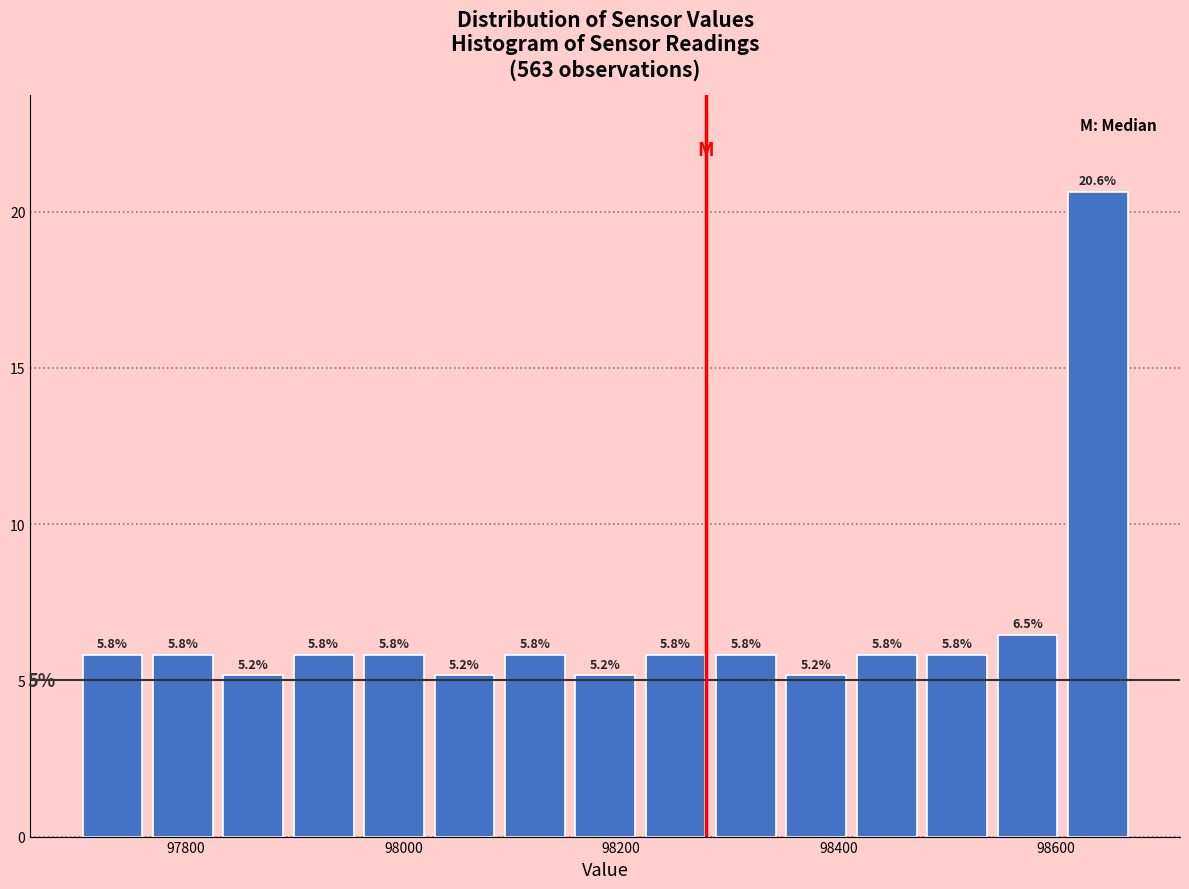

Around what value on the x-axis is the tallest bar? Give the approximate position of its centre, as read against the axis.

98640